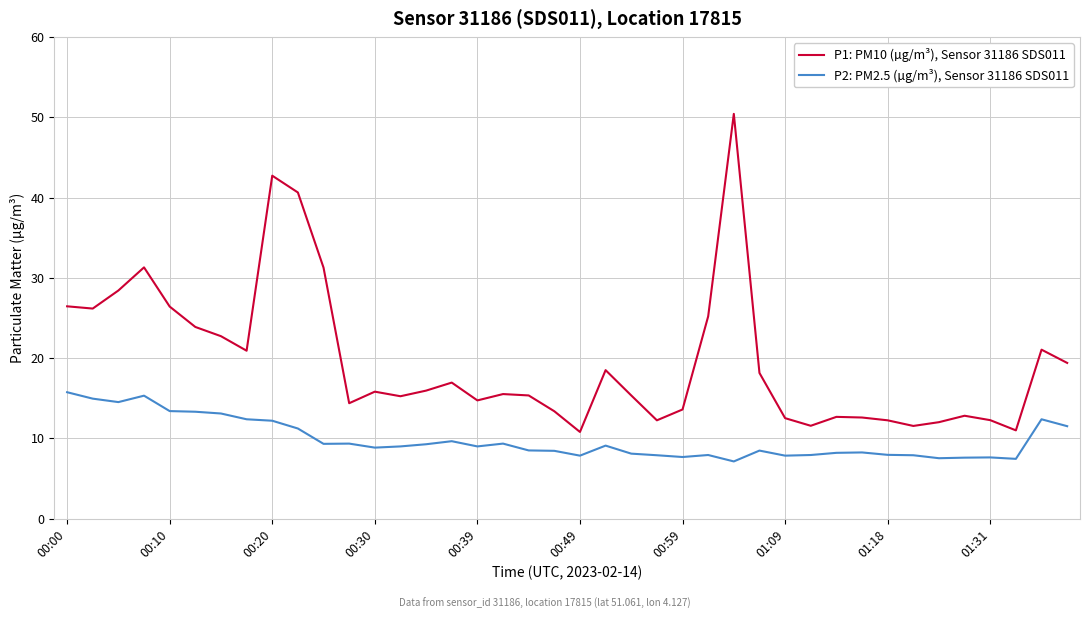

What is the highest value of the P2: PM2.5 (µg/m³), Sensor 31186 SDS011 series?

15.8